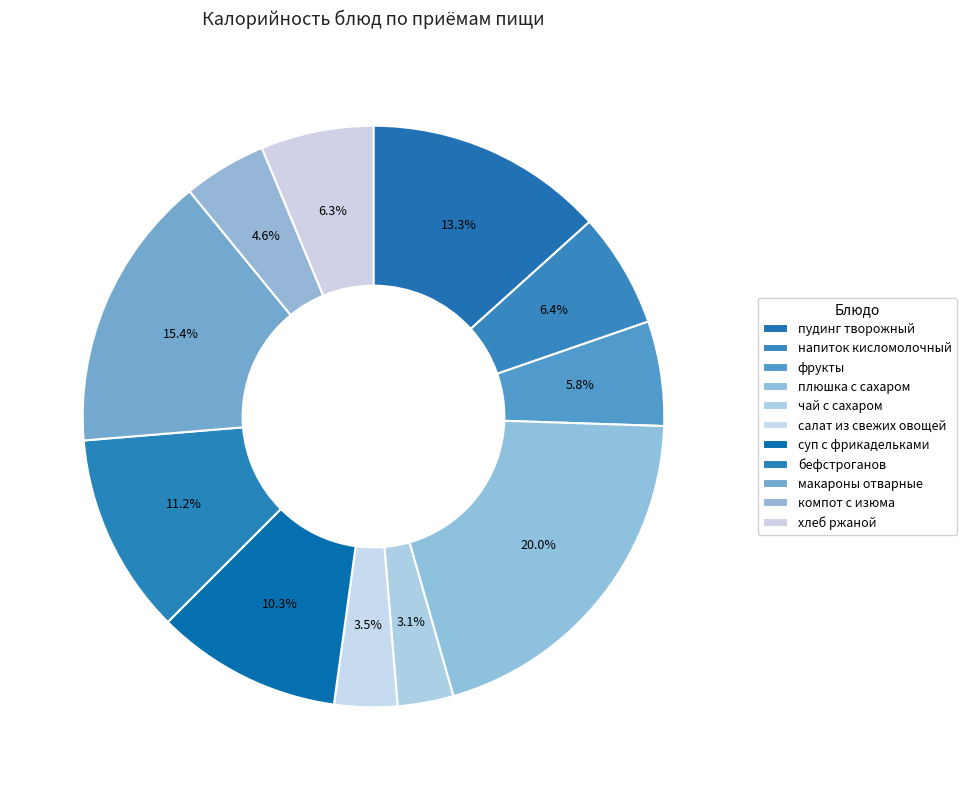

What is the total percentage of хлеб ржаной and суп с фрикадельками?

16.6%